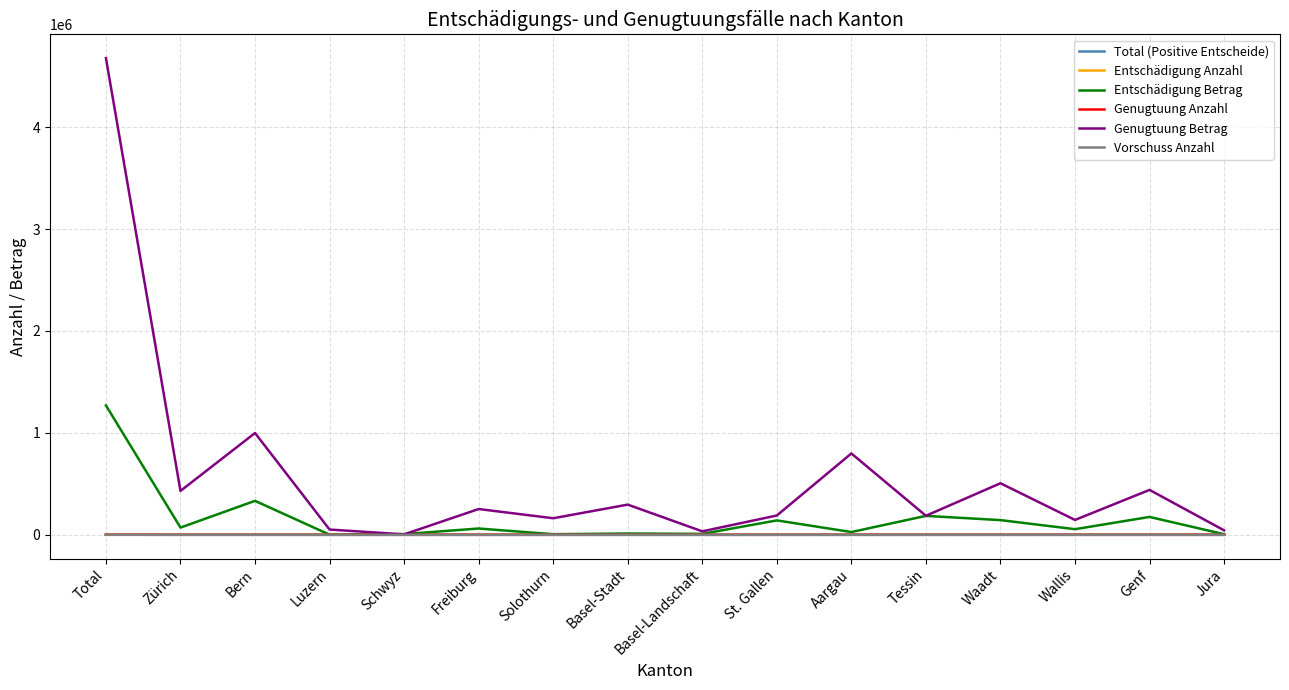

What is the sum of all Vorschuss Anzahl values?

46